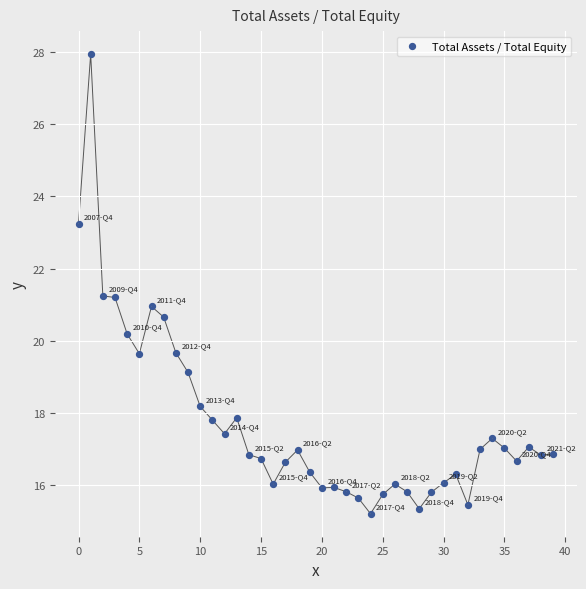

What is the range of Y values (max minus min)?

12.7